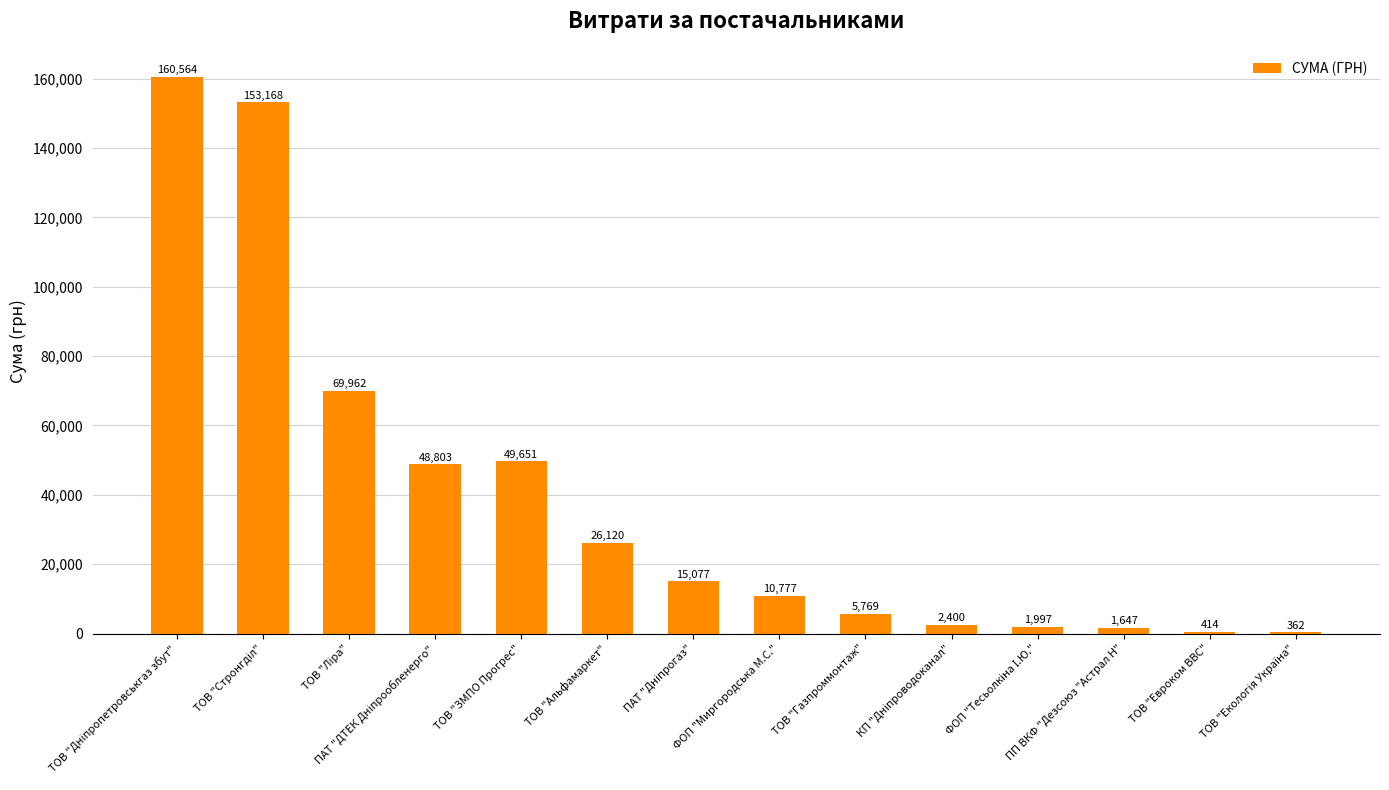

What is the greatest value displayed?

160564.4